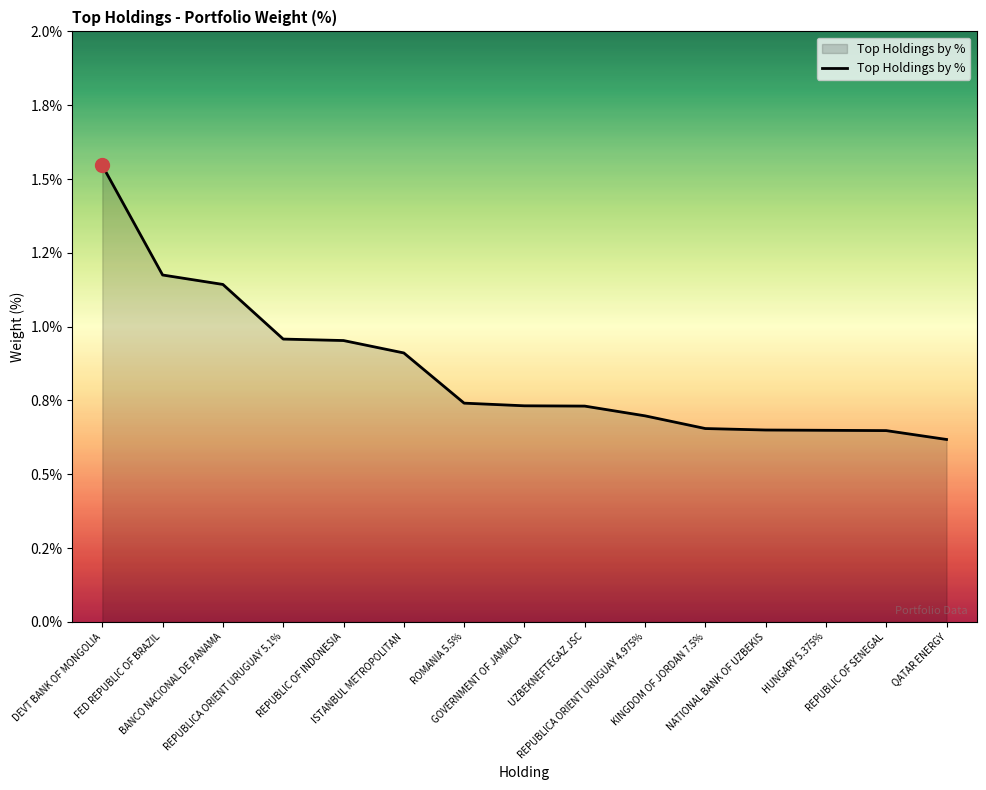

The chart shows a value of 1.2 at KINGDOM OF JORDAN 7.5%. True or false?

False